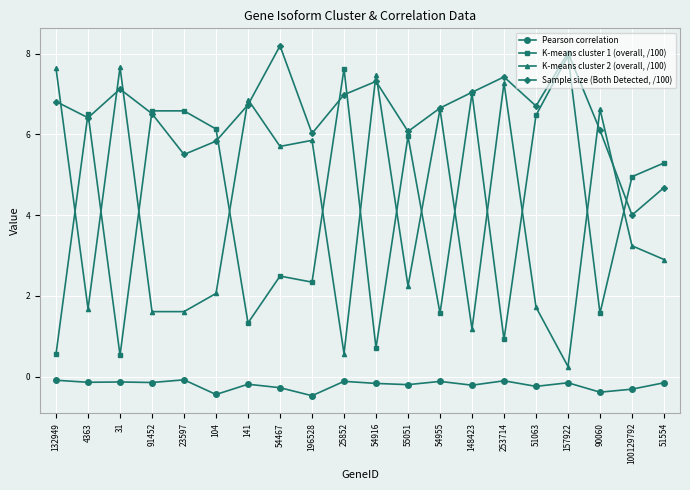

Is the value of K-means cluster 1 (overall, /100) at 31 greater than the value of Pearson correlation at 90060?

Yes